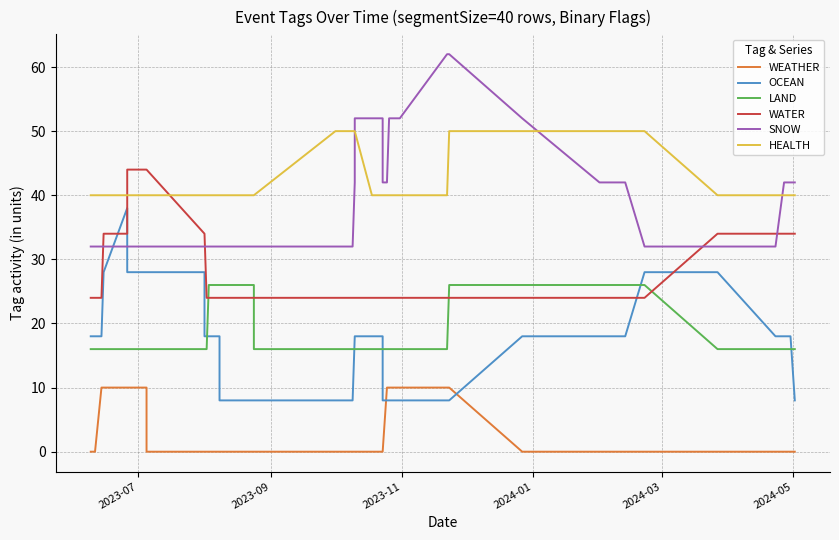

True or false: WATER and WEATHER cross at least once.

False